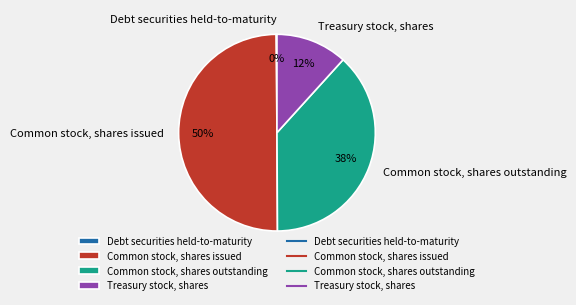

To the nearest percent, what portion does Treasury stock, shares represent?

12%